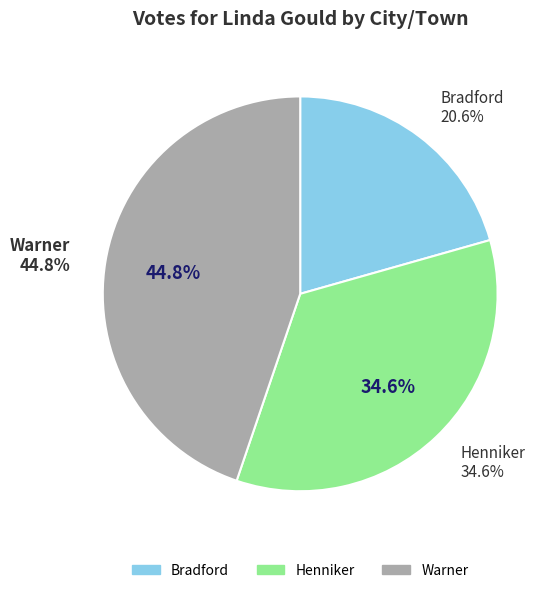

How many slices are in this pie chart?

3